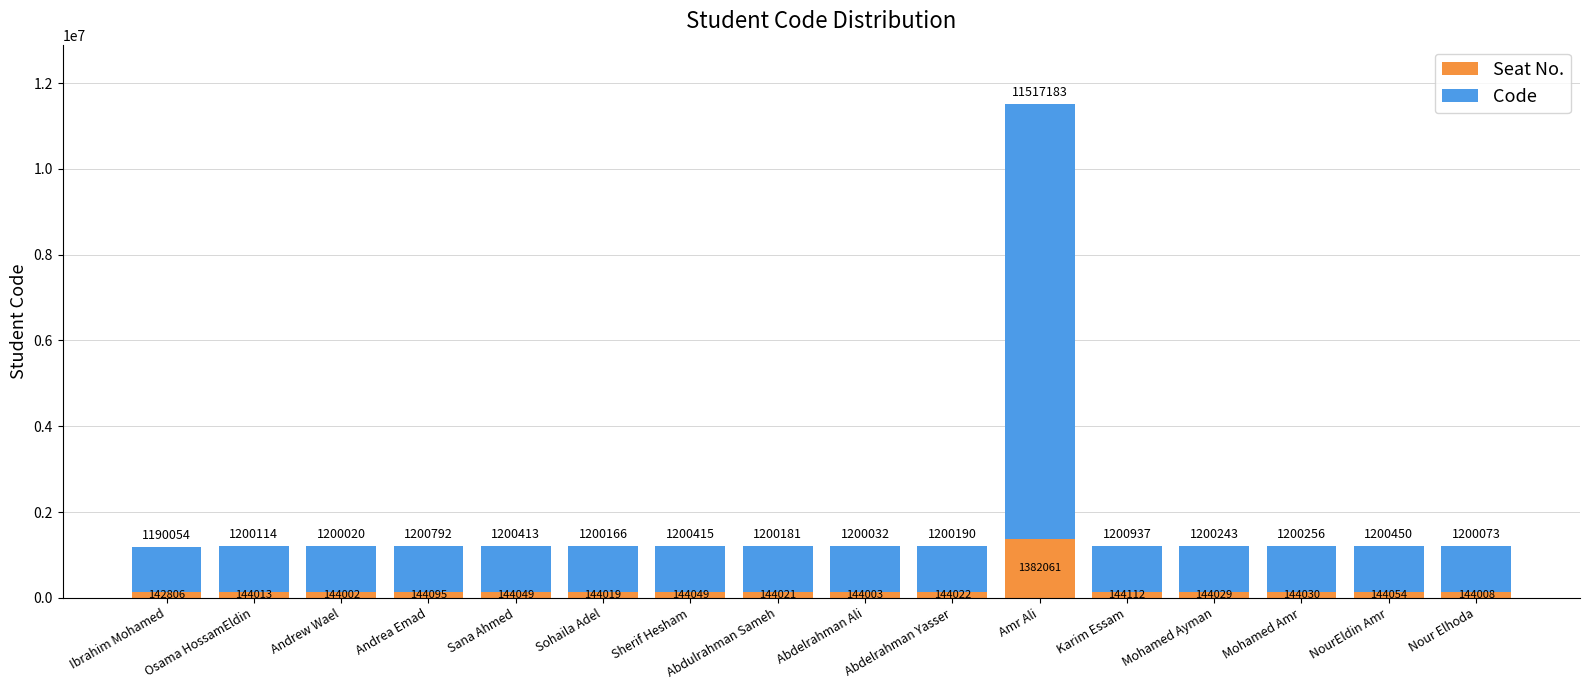

What is the total value across all series at NourEldin Amr?

1200450